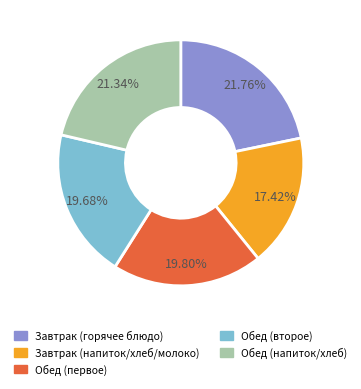

Is there any slice that represents more than half of the pie?

No